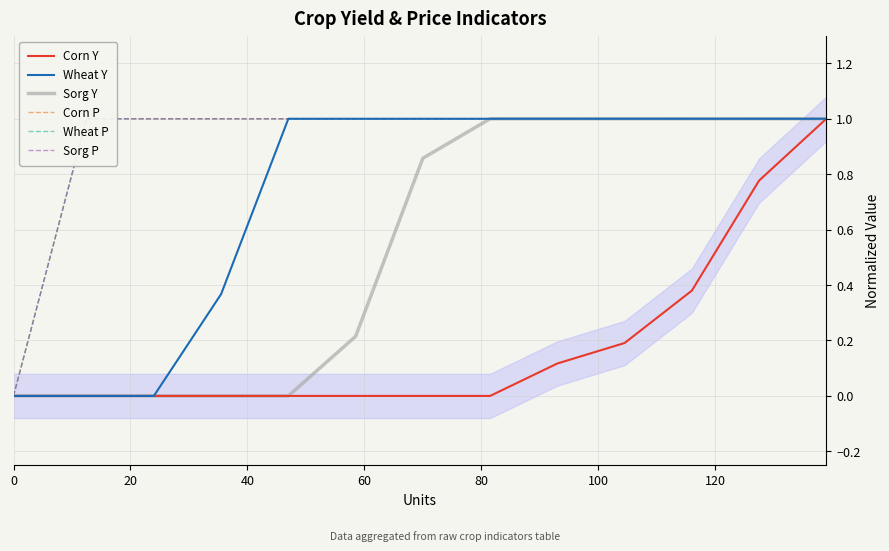

What is the maximum value for Sorg Y?

1.0